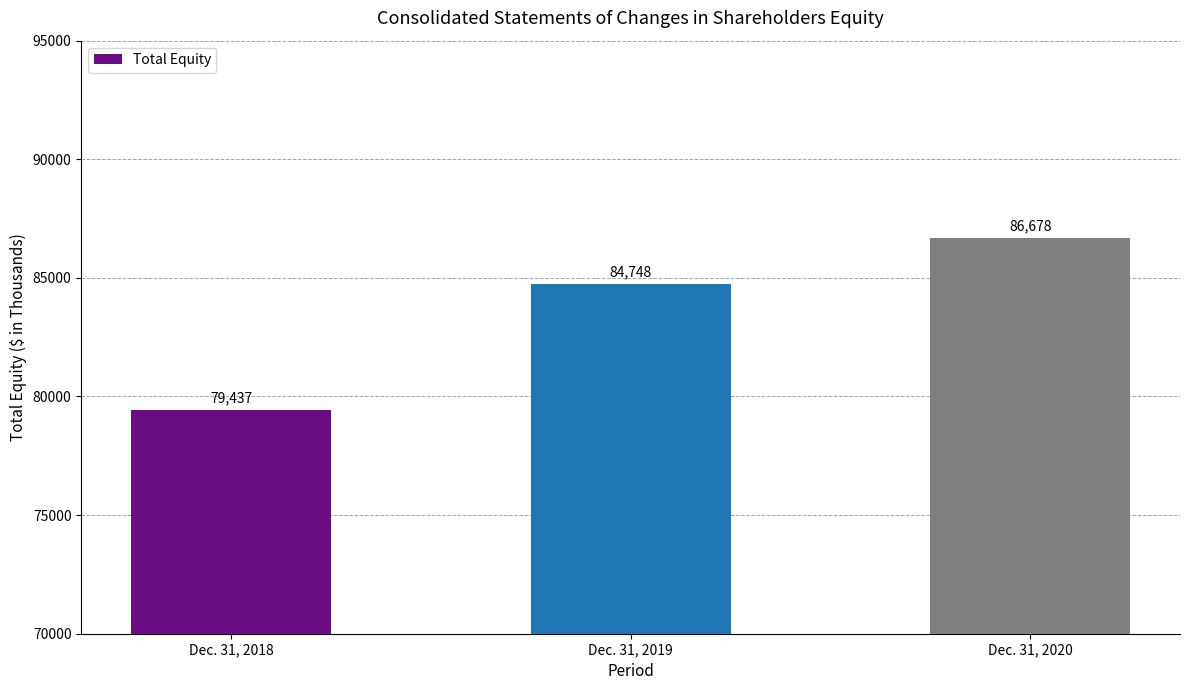

What is the difference between the values at Dec. 31, 2020 and Dec. 31, 2018?

7241